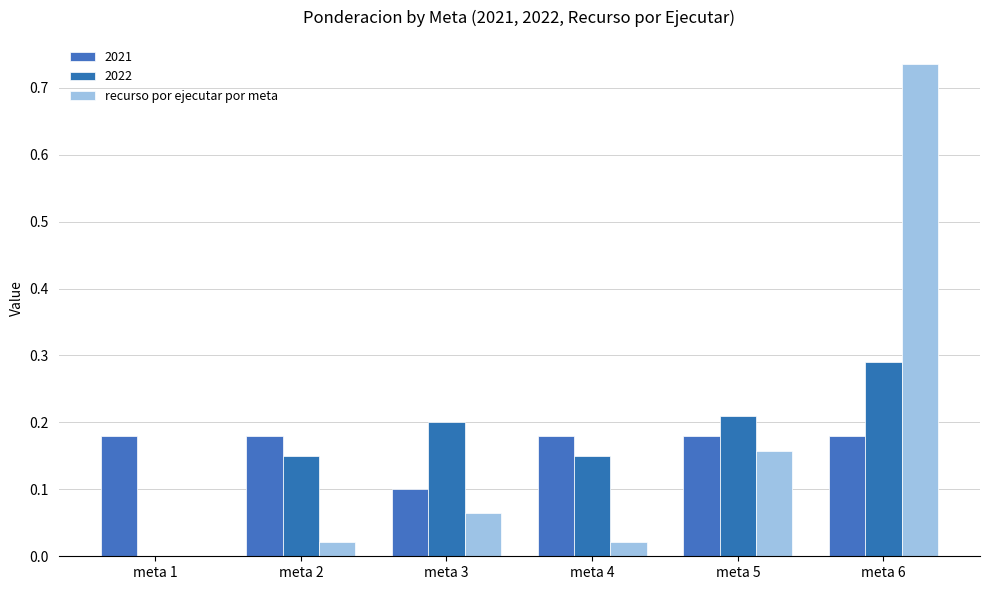

Are the bars horizontal?

No